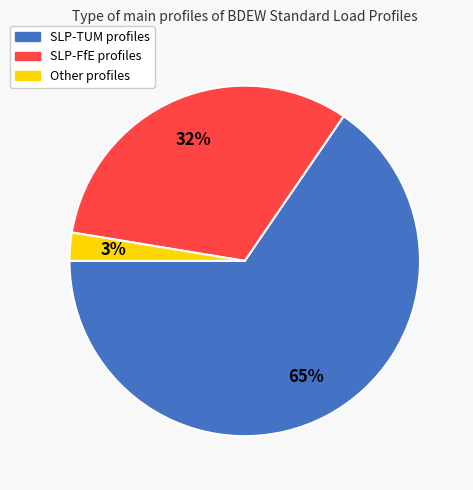

Is there any slice that represents more than half of the pie?

Yes